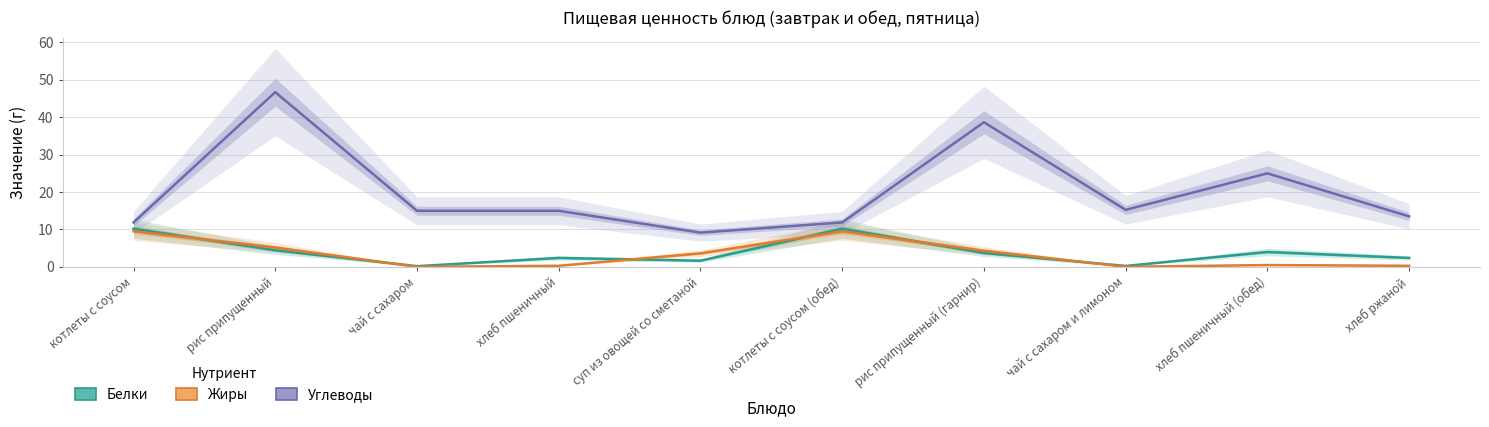

True or false: Углеводы and Жиры intersect in this chart.

False